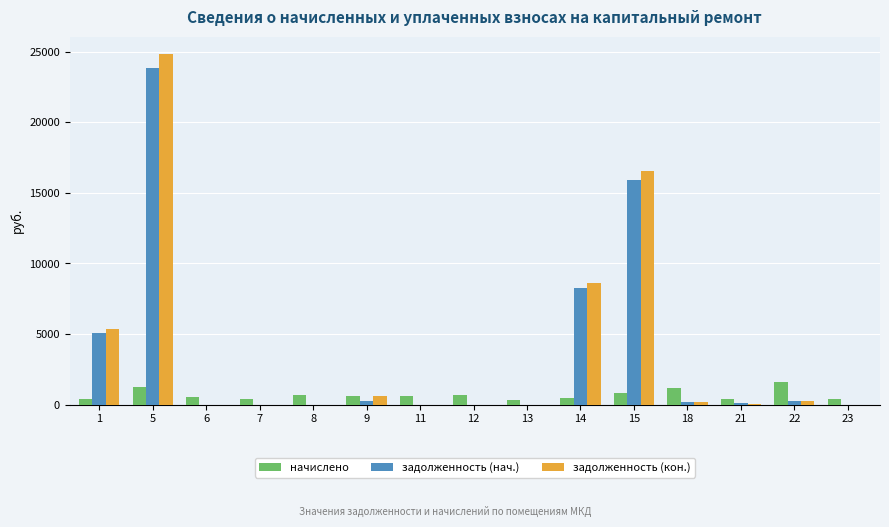

What is the difference between the начислено values at 18 and 8?

519.8